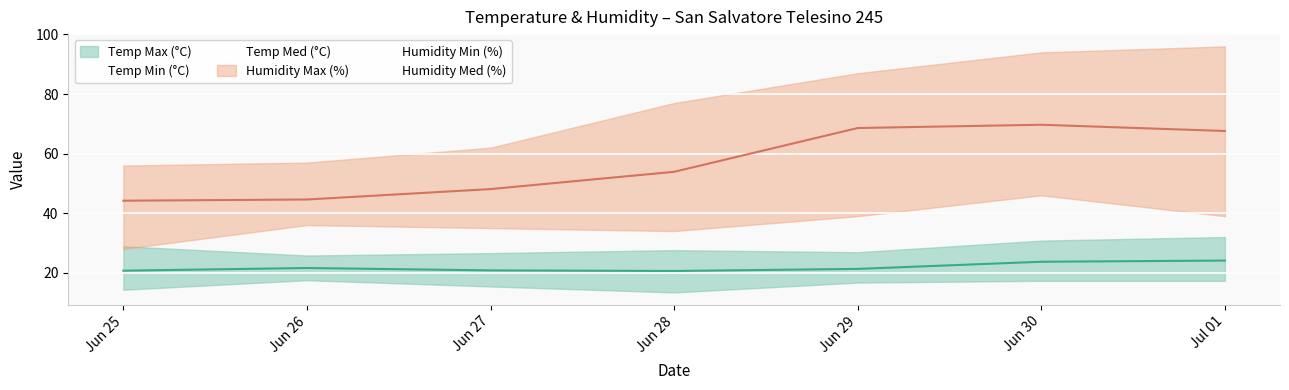

True or false: Temp Min (°C) and Humidity Med (%) cross at least once.

False